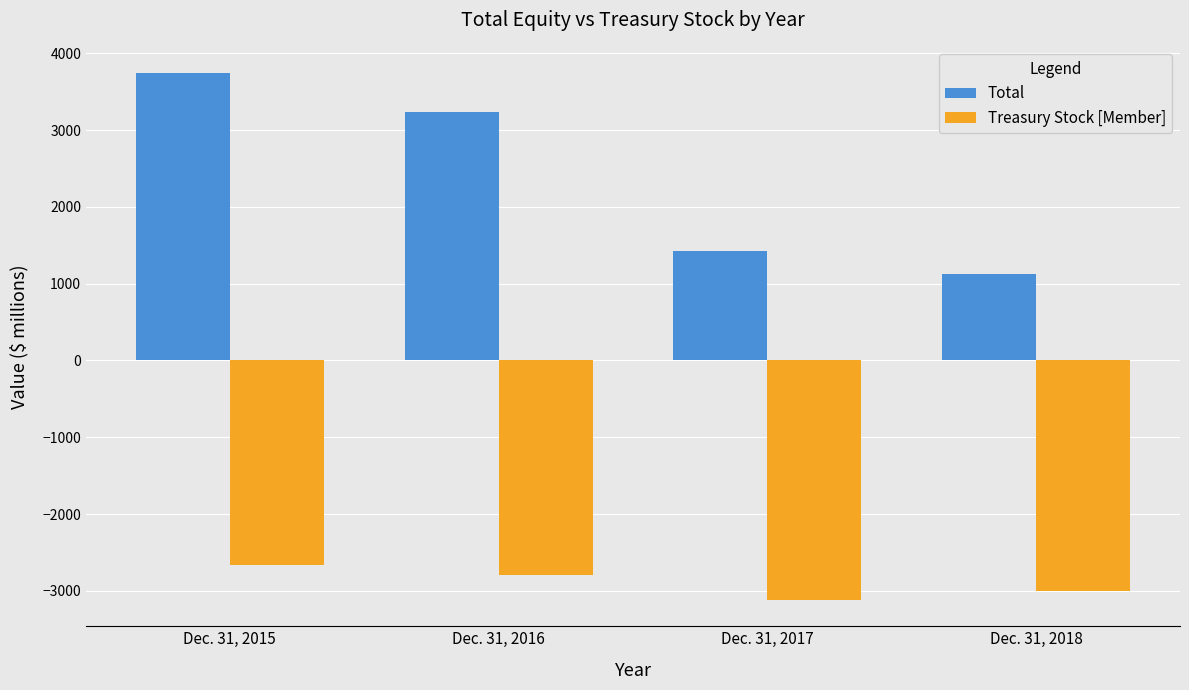

What is the difference between the highest and lowest values at Dec. 31, 2016?

6028